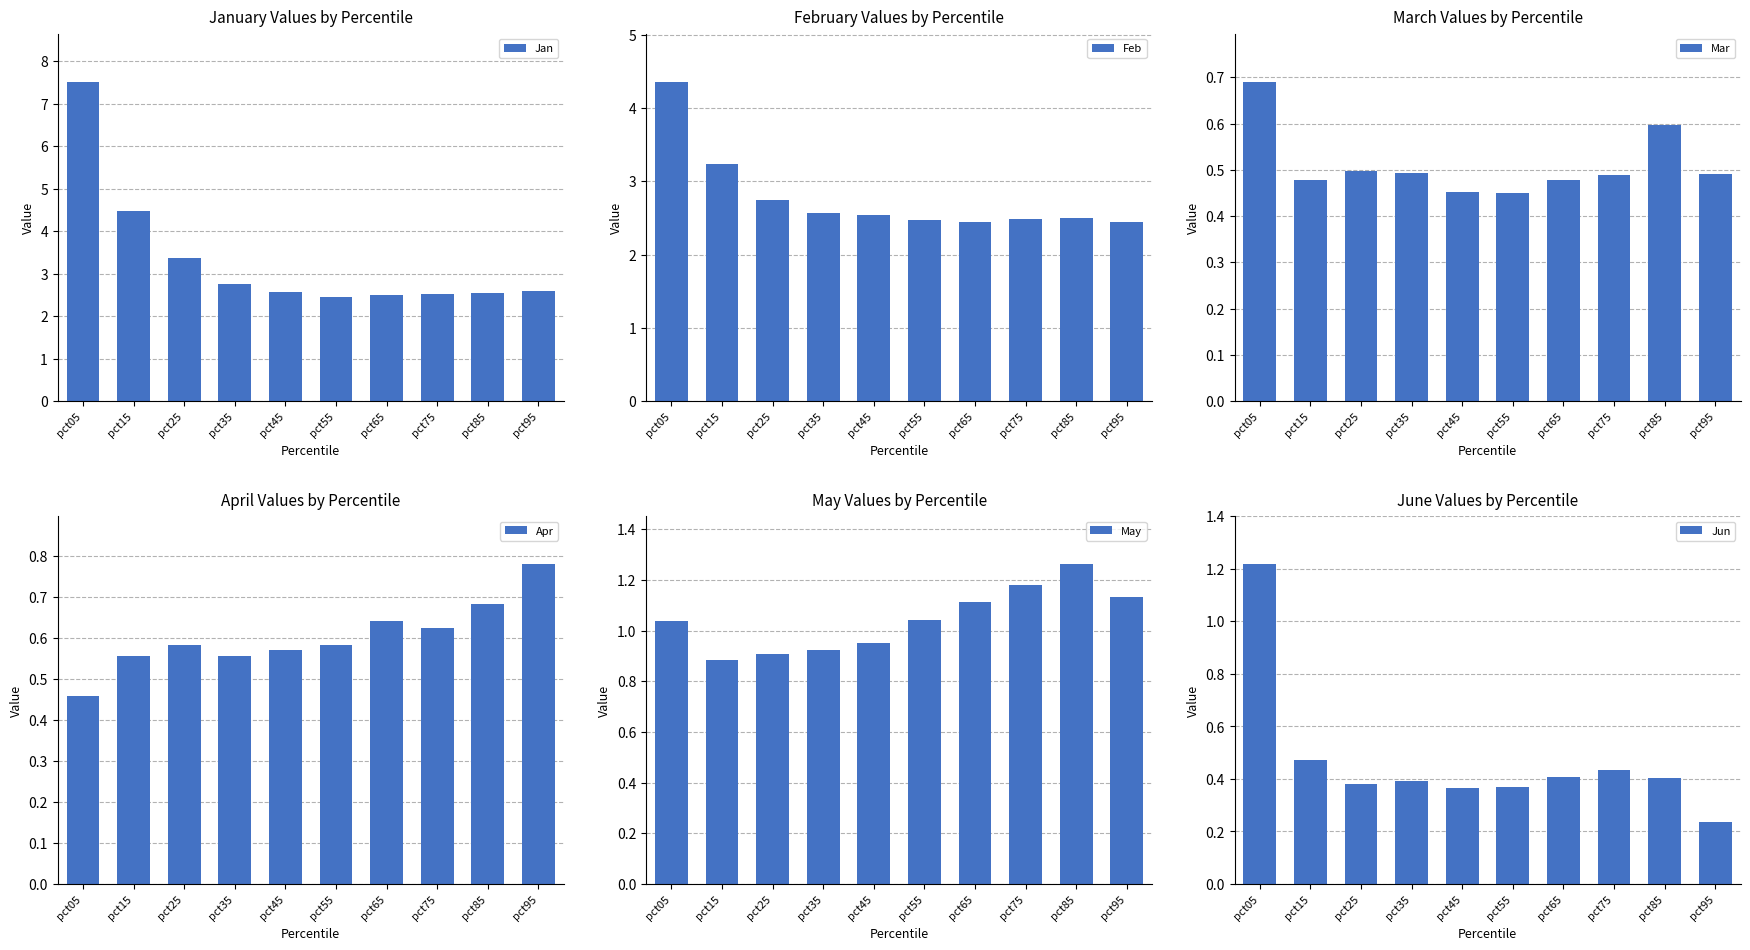

At which category is the sum across all series the highest?

pct05